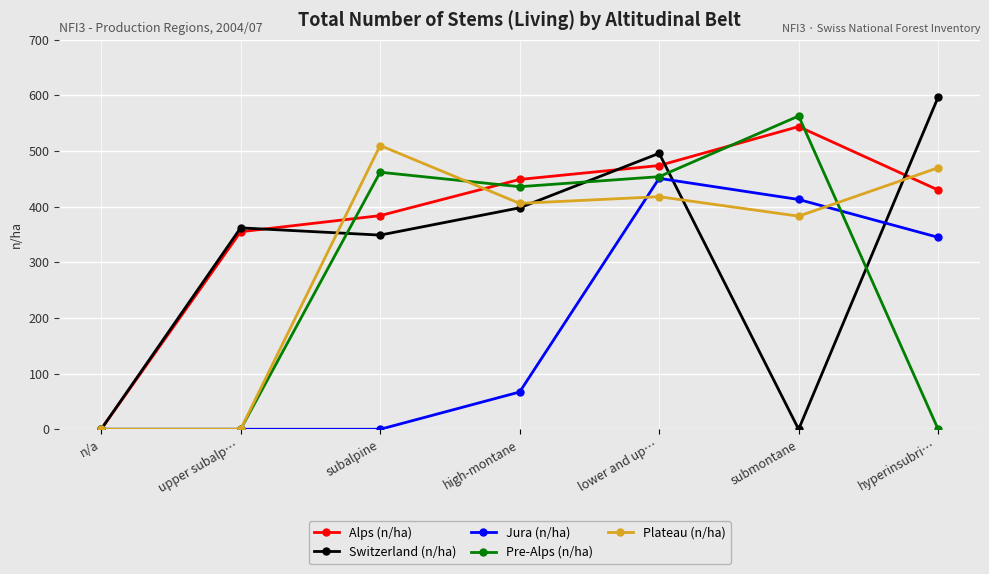

True or false: Pre-Alps (n/ha) has a value of 462 at subalpine.

True